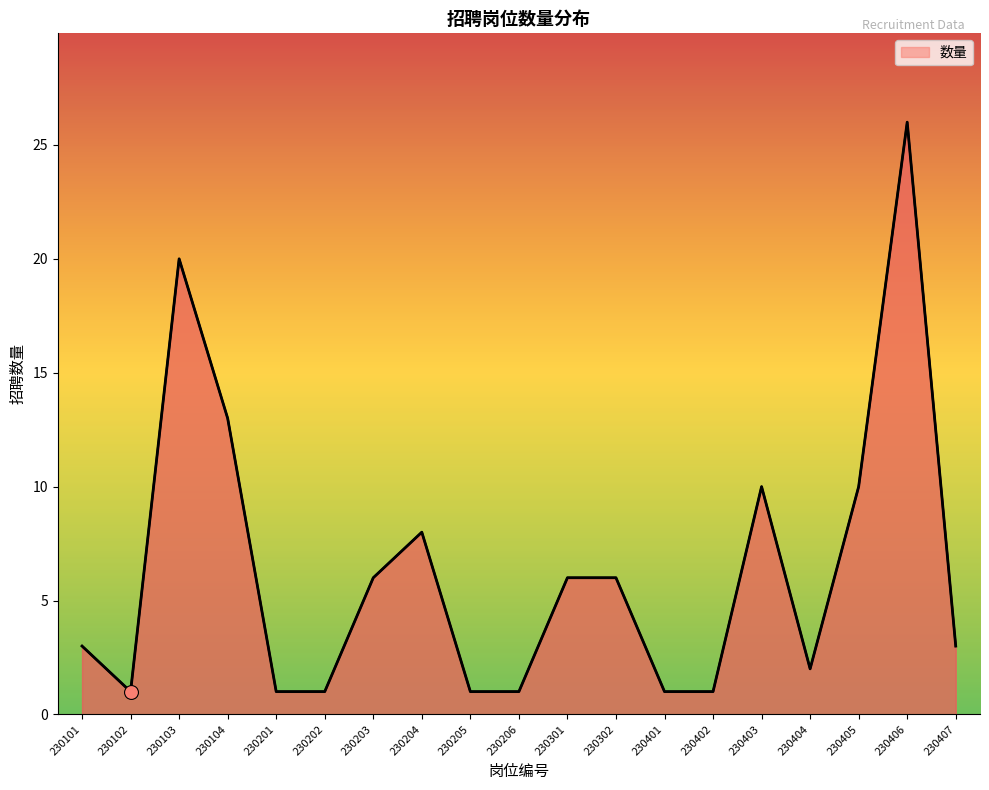

What is the difference between the second highest and second lowest values?

19